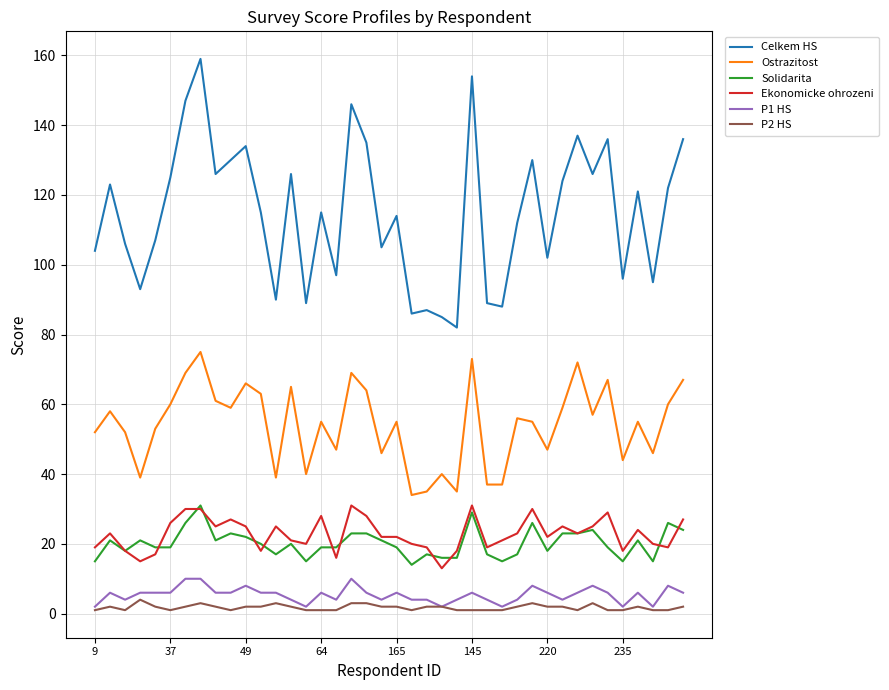

Which series has the largest total across all categories?

Celkem HS